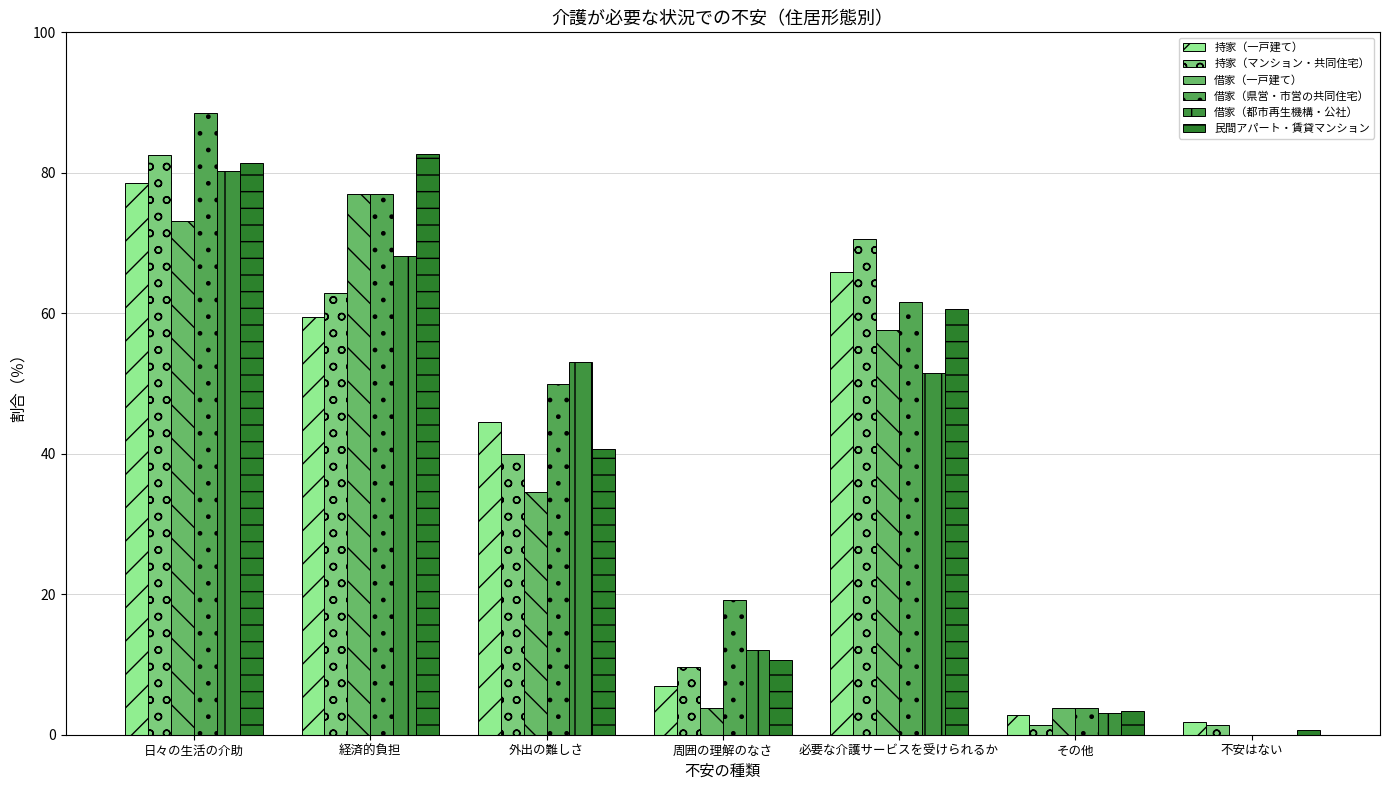

Where is 持家（マンション・共同住宅） nearest to the value 42?

外出の難しさ